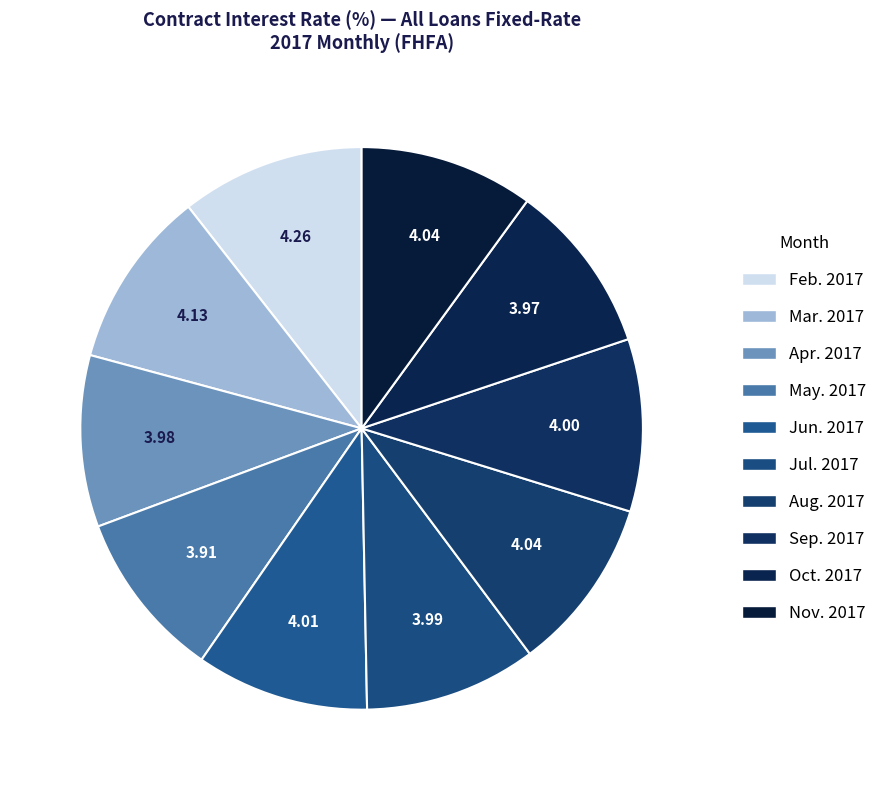

How many slices are in this pie chart?

10